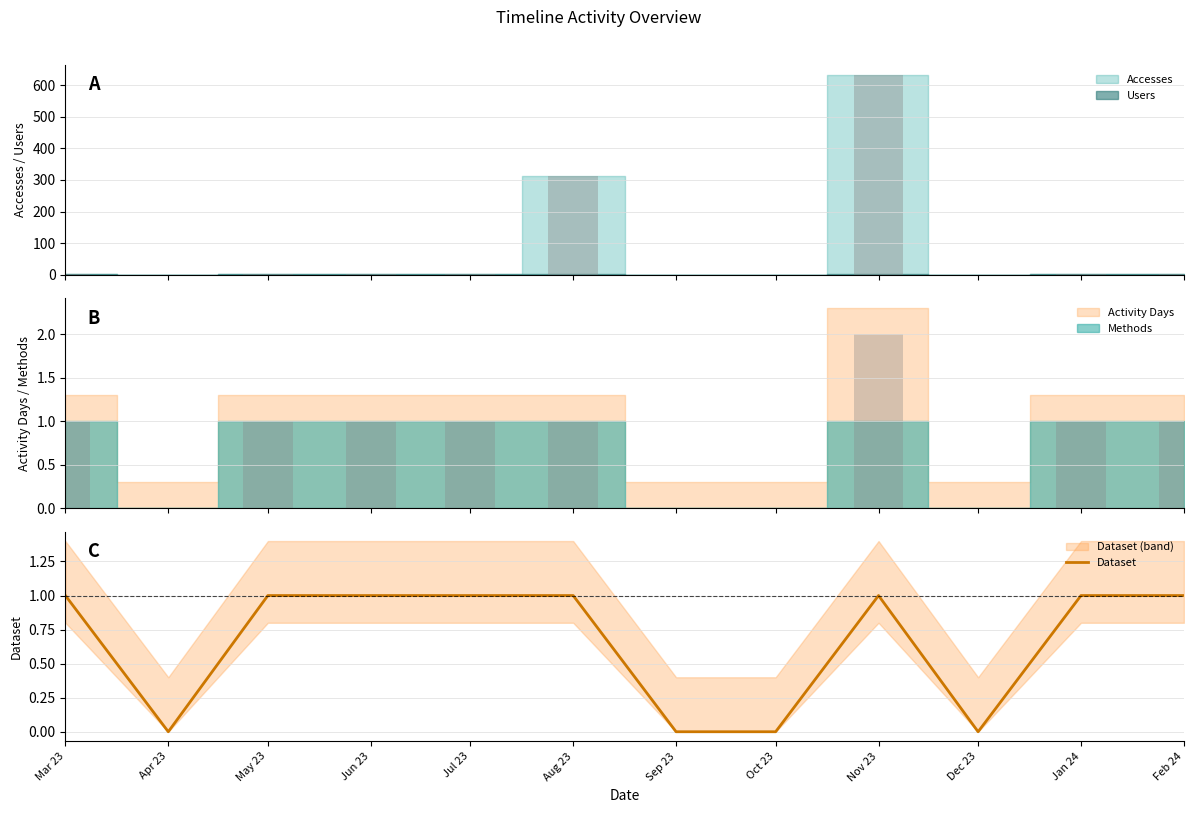

Reading left to right, extract all data points from this chart.

Mar 23=1	Apr 23=0	May 23=1	Jun 23=1	Jul 23=1	Aug 23=1	Sep 23=0	Oct 23=0	Nov 23=1	Dec 23=0	Jan 24=1	Feb 24=1